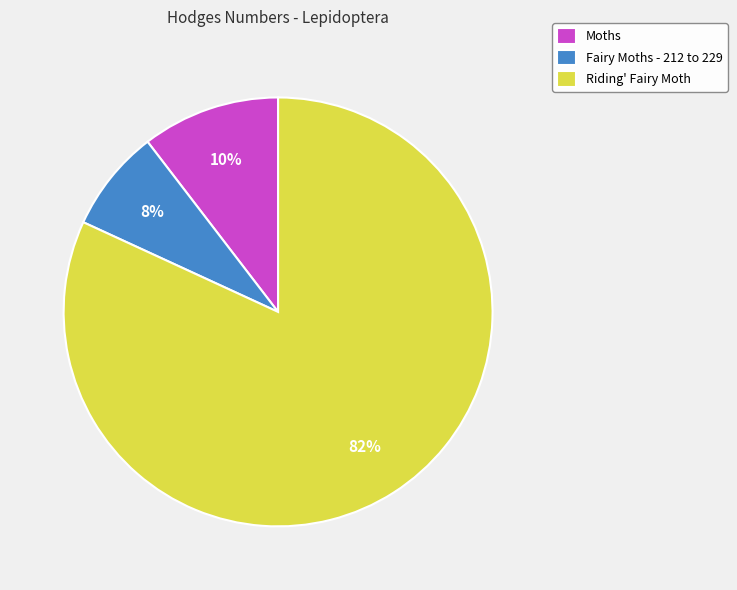

To the nearest percent, what portion does Moths represent?

10%